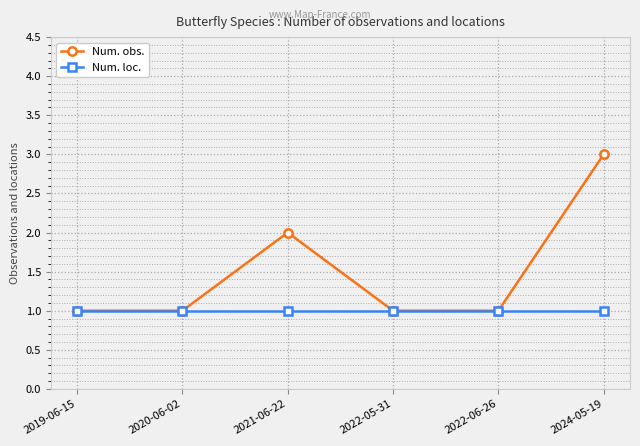

Reading left to right, list all the values displayed in this chart.

Num. obs.: 1	1	2	1	1	3
Num. loc.: 1	1	1	1	1	1